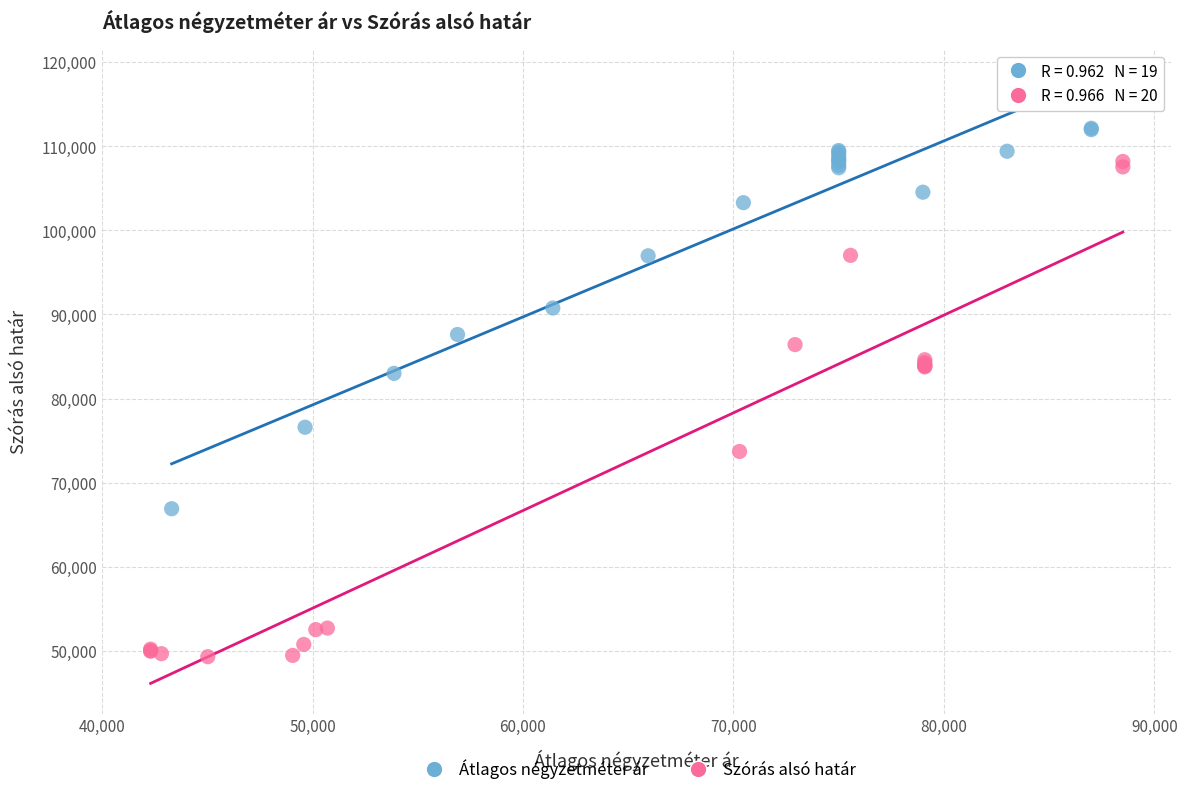

Which series contains the lowest Y value?

Szórás alsó határ